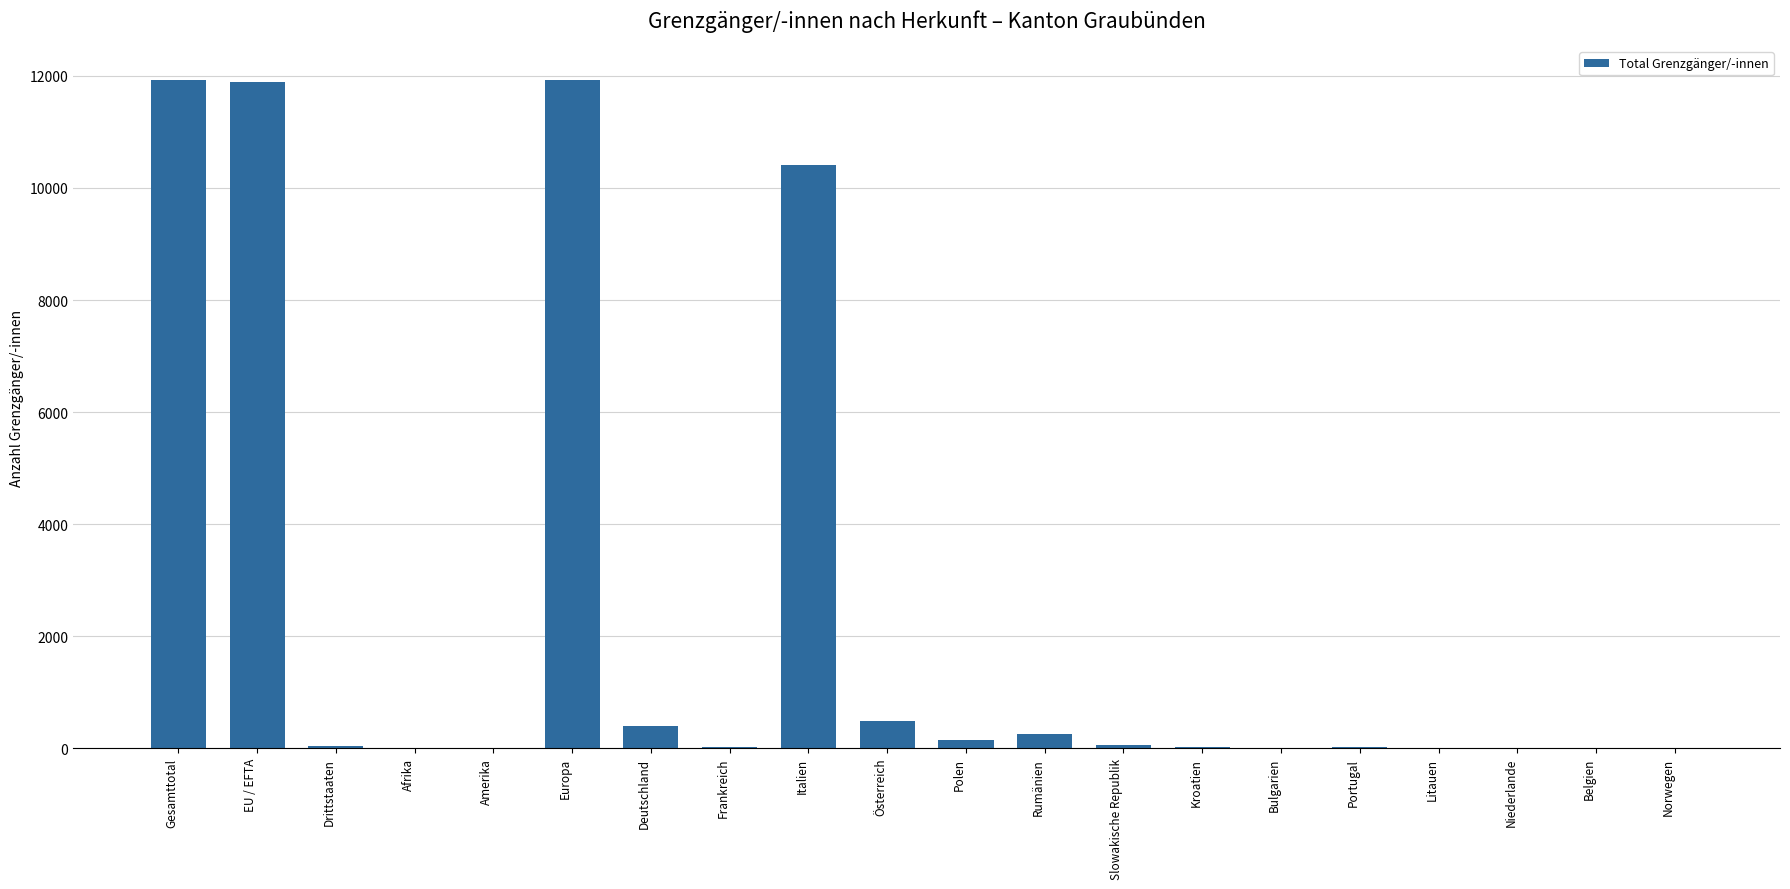

At which label is the value closest to 5968?

Italien